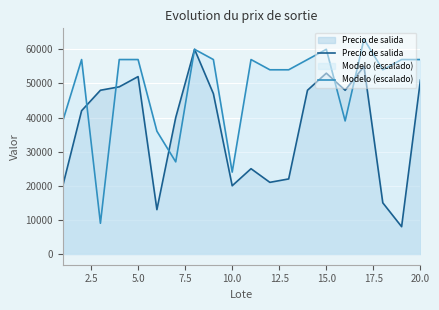

What value does the Precio de salida series have at 10.0?

20000